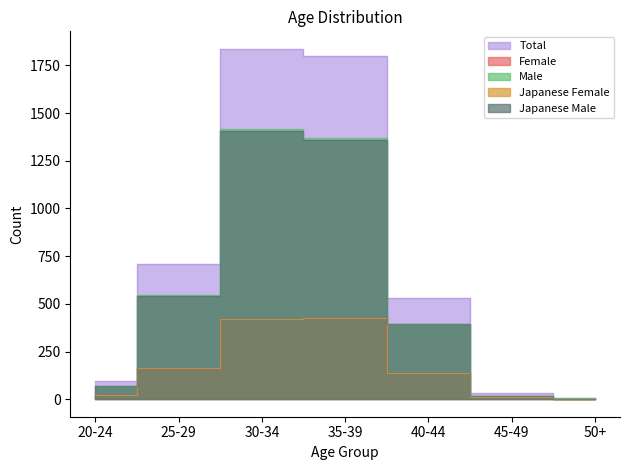

What are all the series names shown in the legend?

Total, Female, Male, Japanese Female, Japanese Male